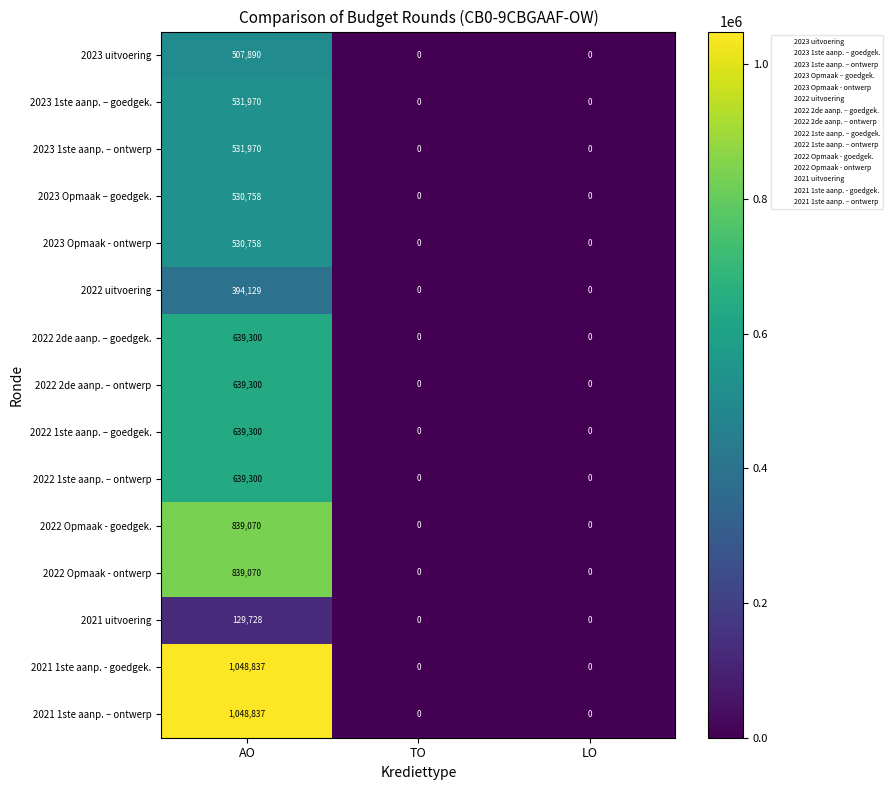

Which category has the highest value across all series?

AO